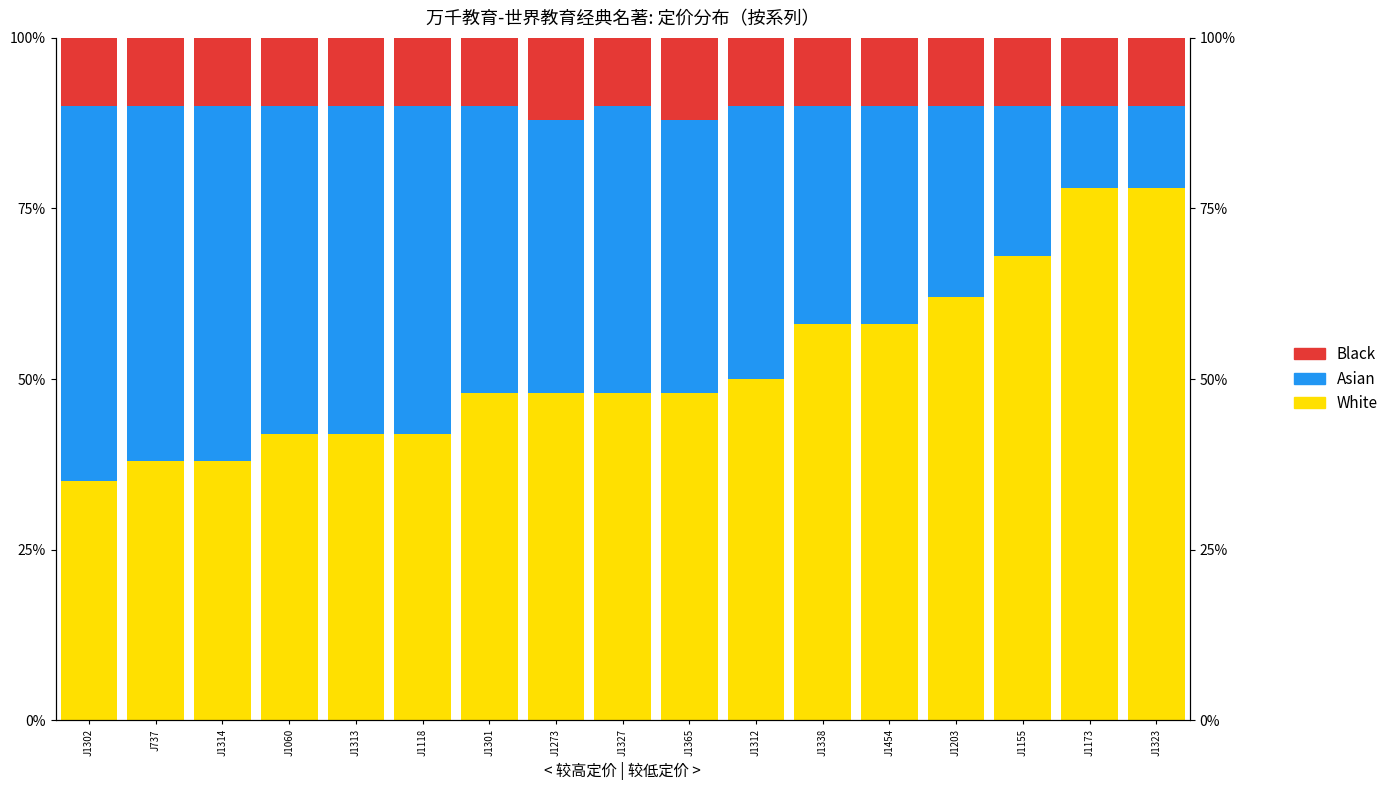

Between J1312 and J1273, which is larger?

J1312